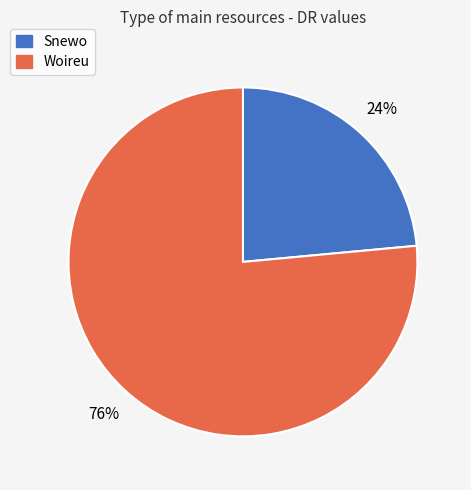

What is the smallest slice in the pie chart?

Snewo